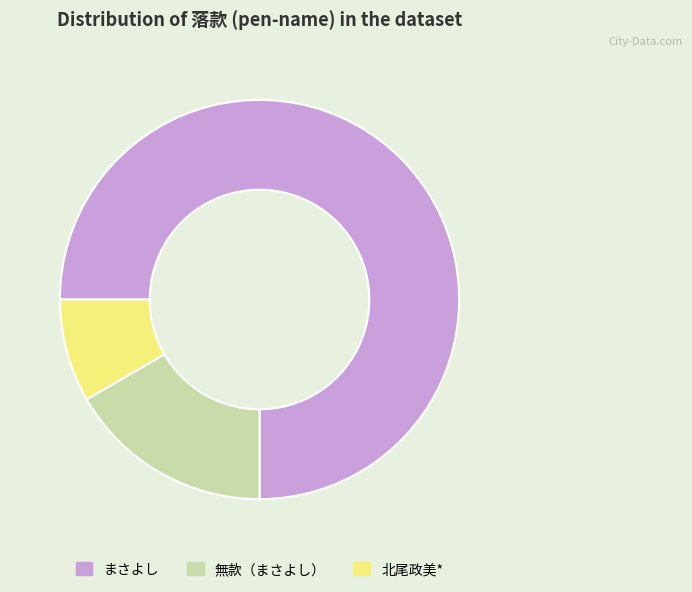

Which has a higher value, 北尾政美* or 無款（まさよし）?

無款（まさよし）